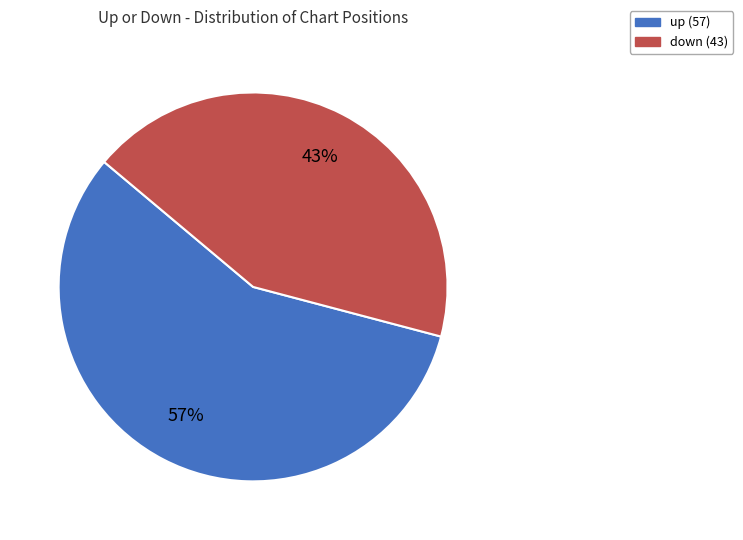

To the nearest percent, what is the combined percentage of down and up?

100%